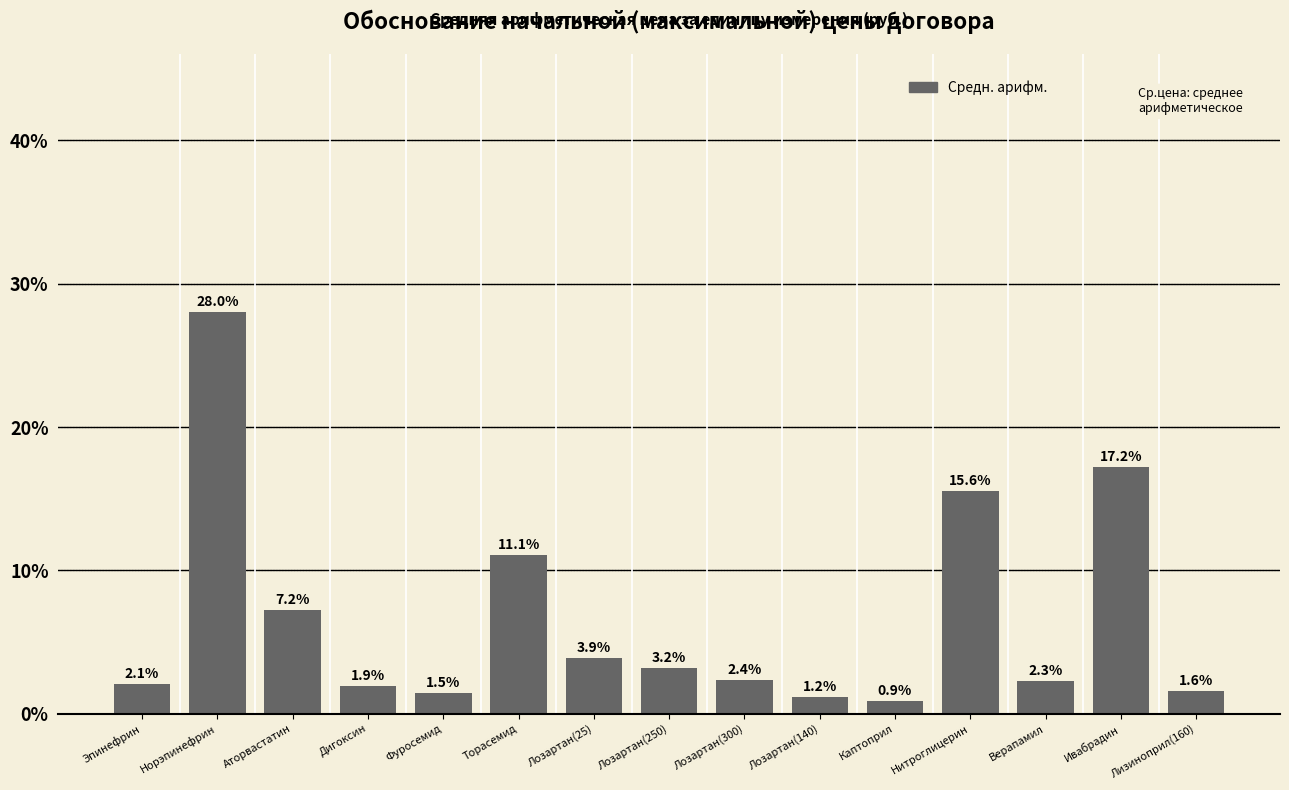

What is the label of the 7th bar from the right?

Лозартан(300)